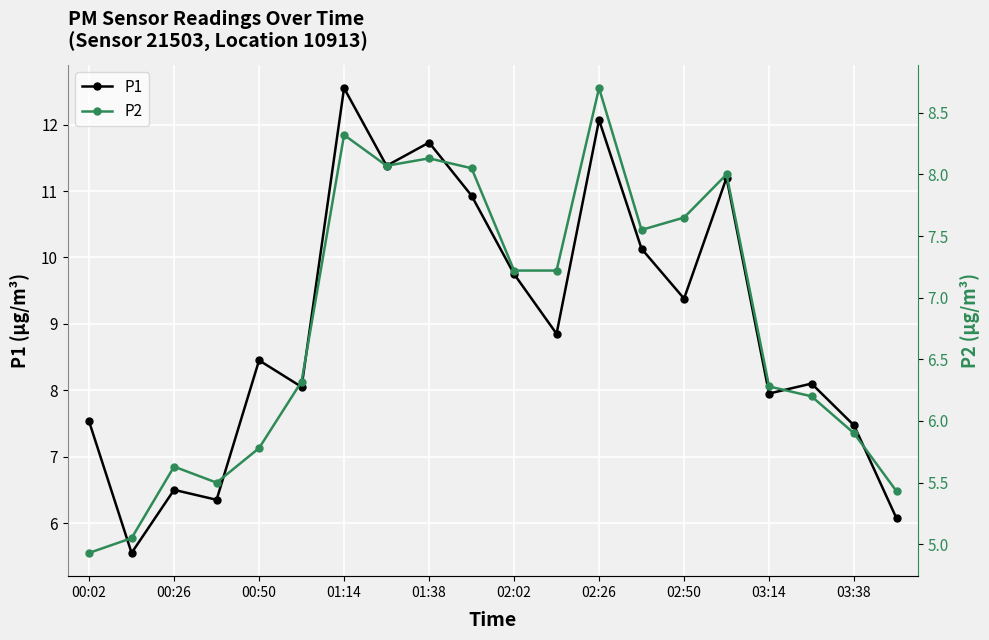

Which category has the lowest value across all series?

00:02